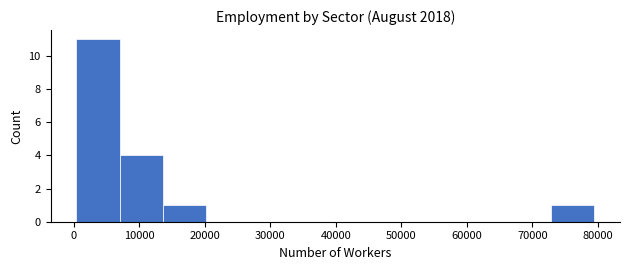

Reading left to right, list every bar in this chart as the range it spans on the x-axis followed by its height. Neither the bar edges nor the heights are printed on the chart, so give them approximately, as read against the axes.

0 to 7000: 11
7000 to 14000: 4
14000 to 20000: 1
20000 to 27000: 0
27000 to 33000: 0
33000 to 40000: 0
40000 to 46000: 0
46000 to 53000: 0
53000 to 60000: 0
60000 to 66000: 0
66000 to 73000: 0
73000 to 79000: 1